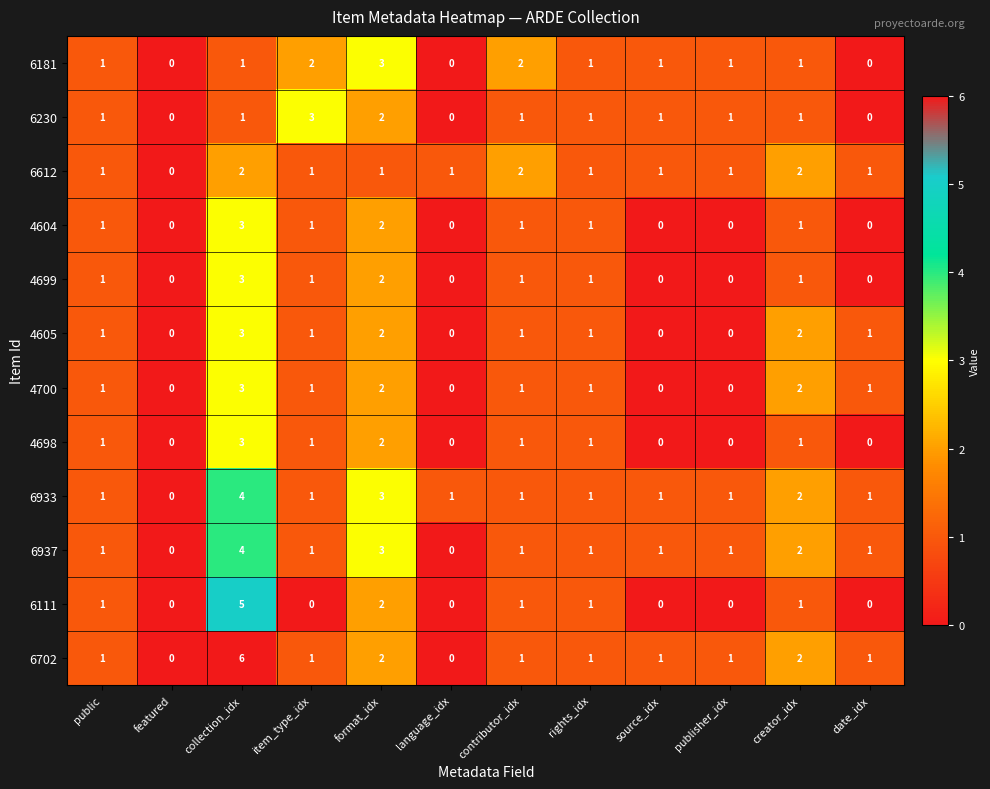

How many 6181 values are between 1 and 2?

8